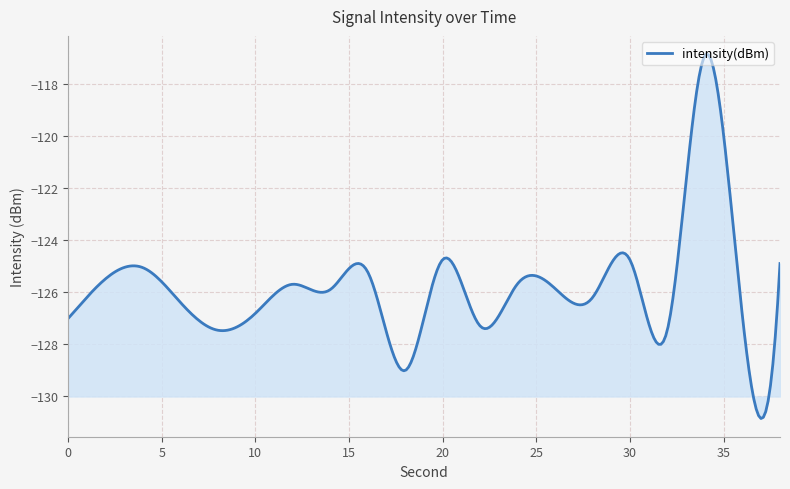

What is the smallest value displayed?

-130.9